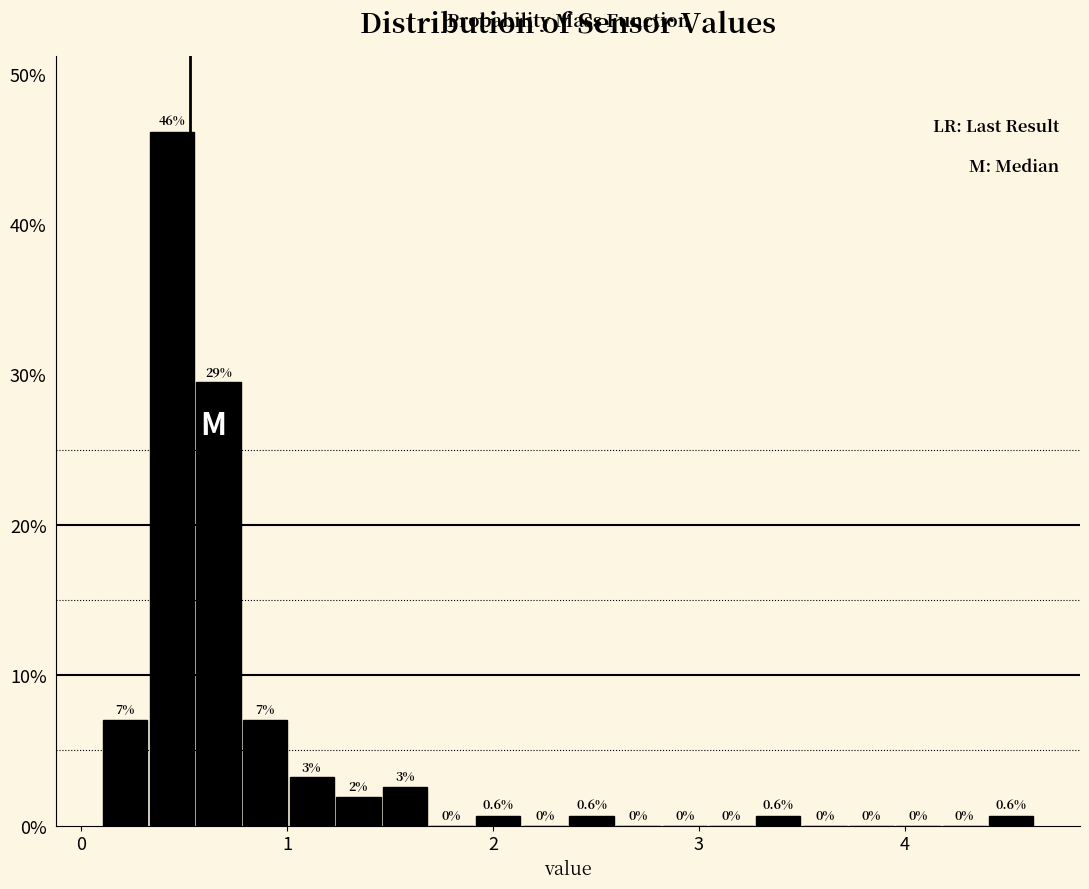

Around what value on the x-axis is the tallest bar? Give the approximate position of its centre, as read against the axis.

0.4